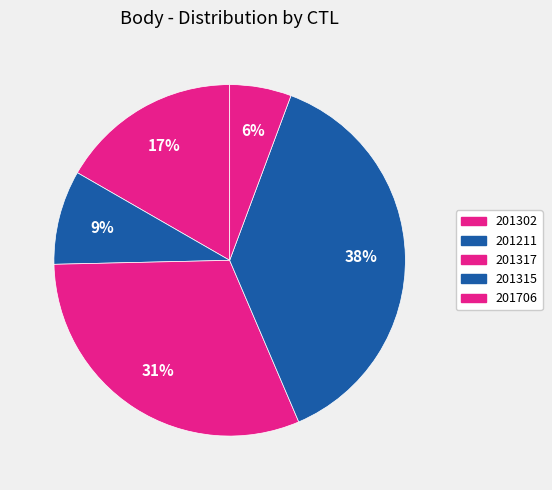

What is the largest slice in the pie chart?

201315